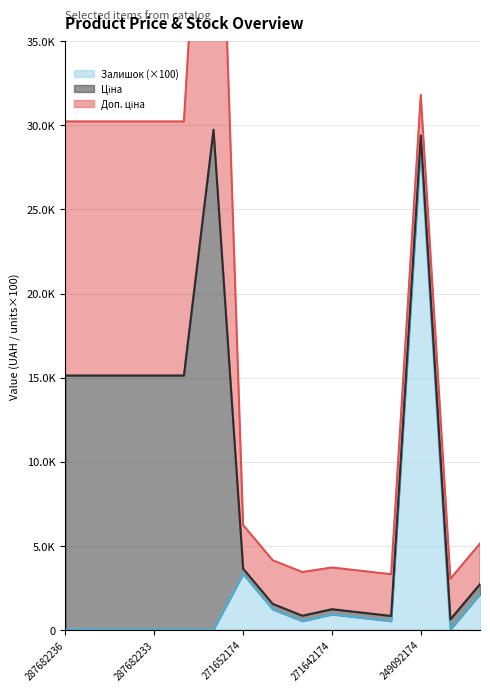

What is the sum of the Доп. ціна values at 271652172 and 287682231?

17718.3